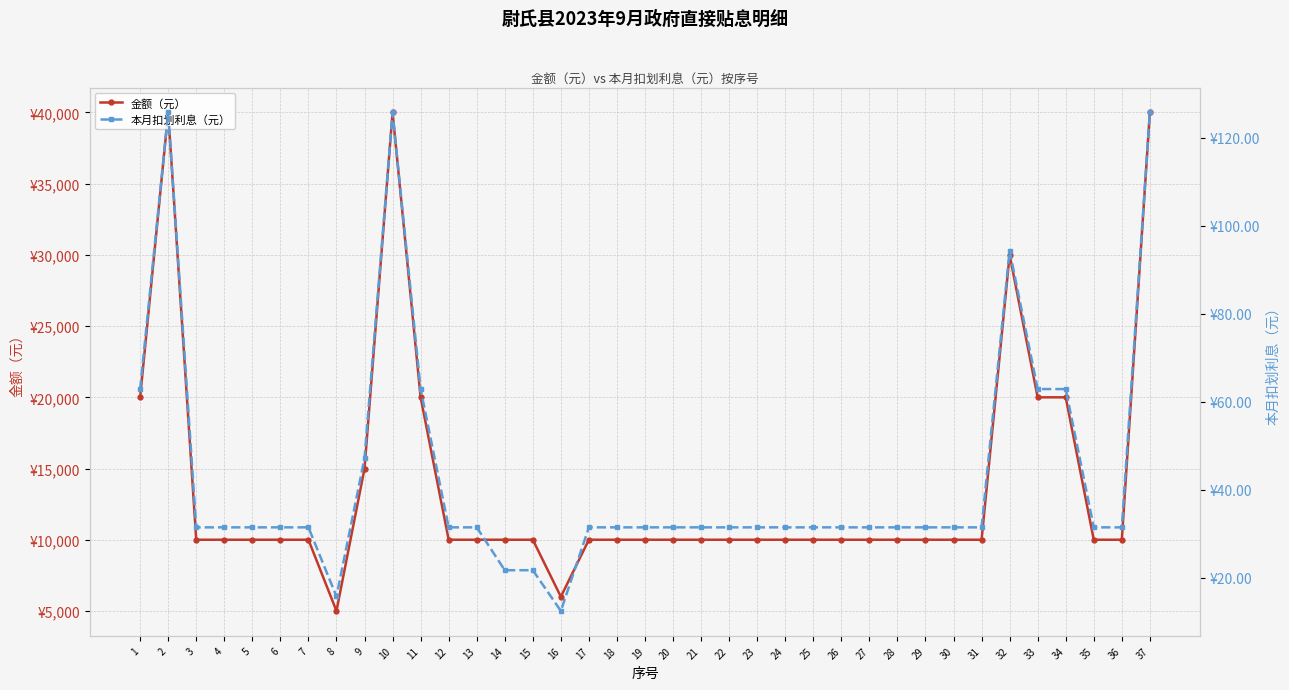

Which category has the lowest value across all series?

16